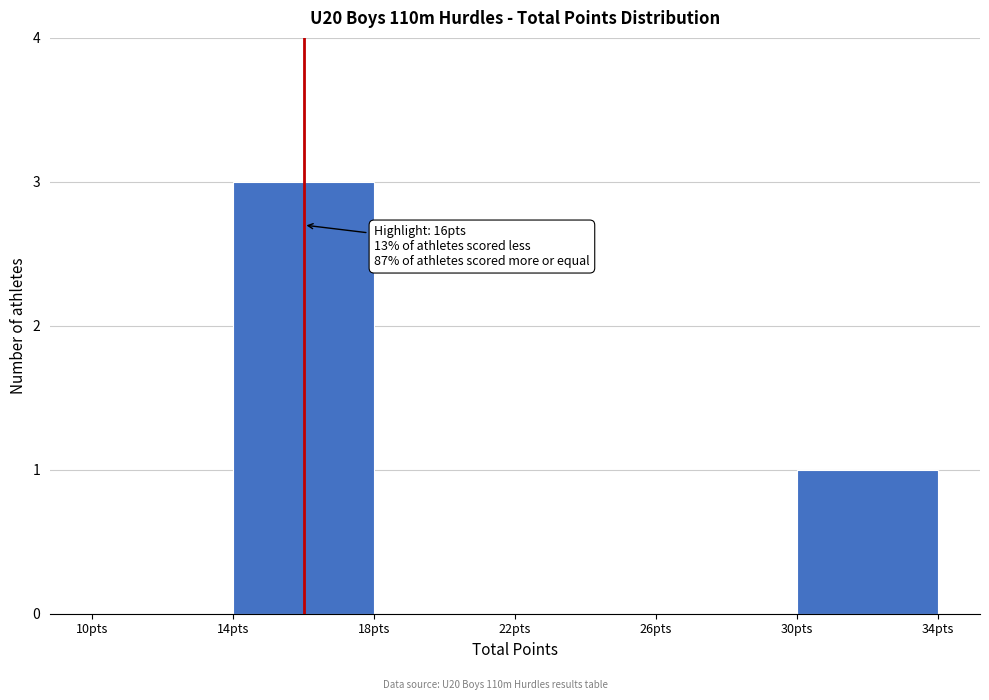

Over which range of the x-axis is the bar tallest?

14 to 18